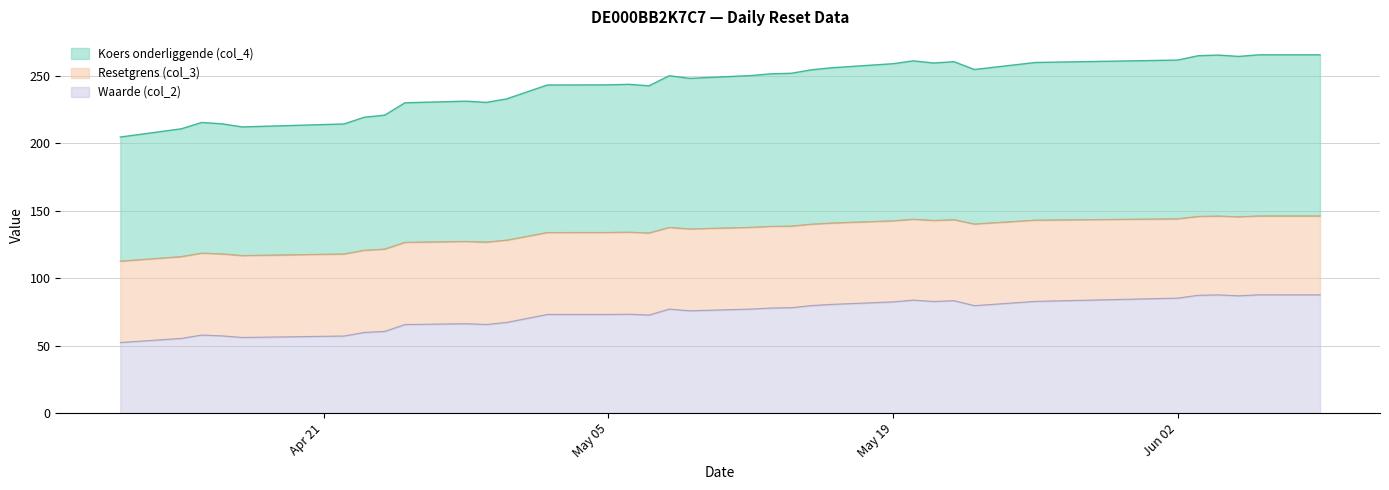

Which label corresponds to the smallest value in the chart?

2025-04-11